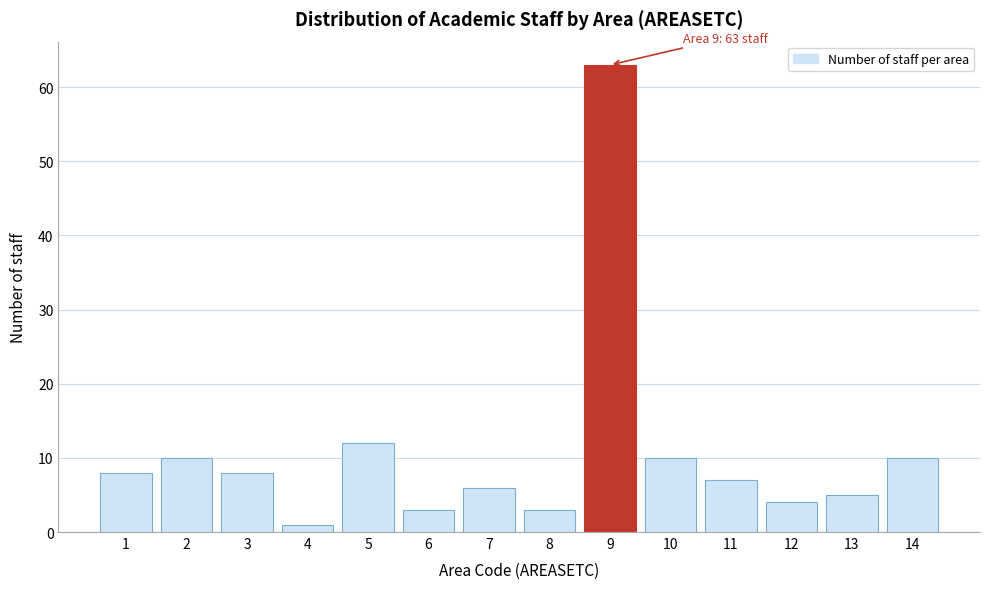

Reading left to right, extract all data points from this chart.

1=8	2=10	3=8	4=1	5=12	6=3	7=6	8=3	9=63	10=10	11=7	12=4	13=5	14=10